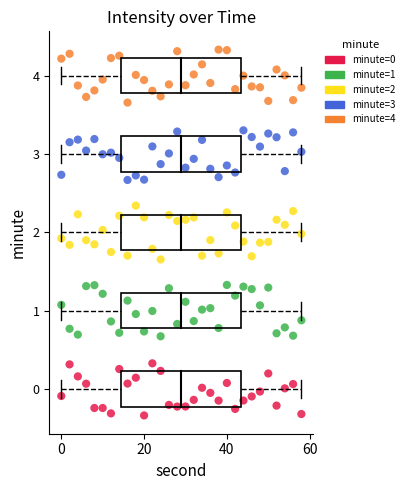

Which series contains the highest Y value?

minute=4